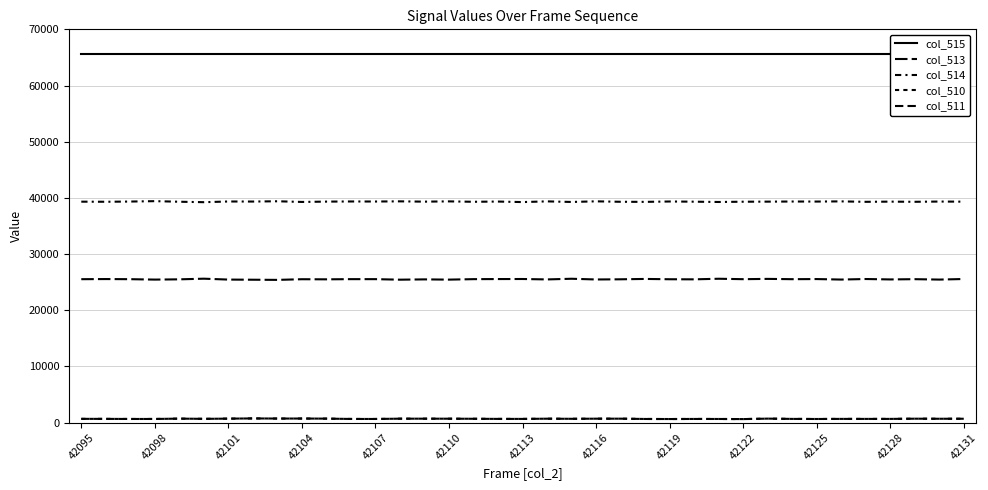

Is the value of col_510 at 42107 greater than the value of col_515 at 42107?

No